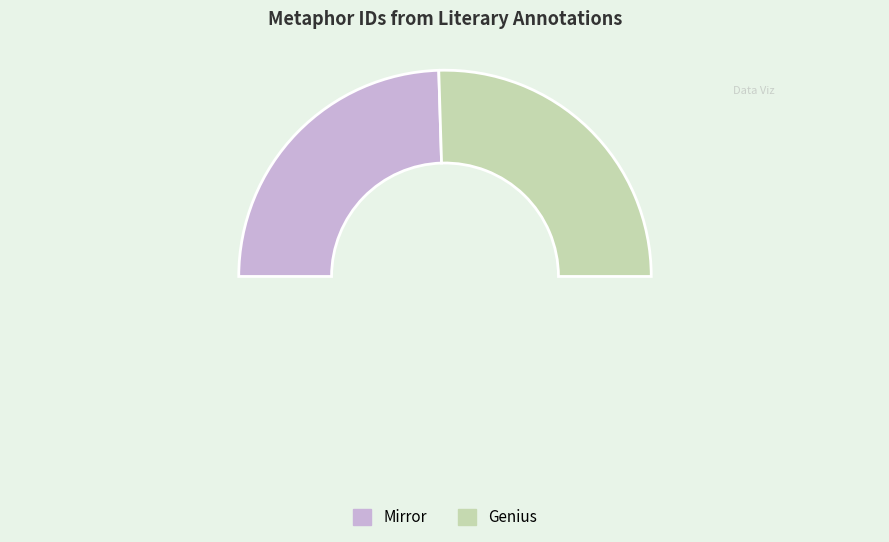

How many slices are in this pie chart?

3